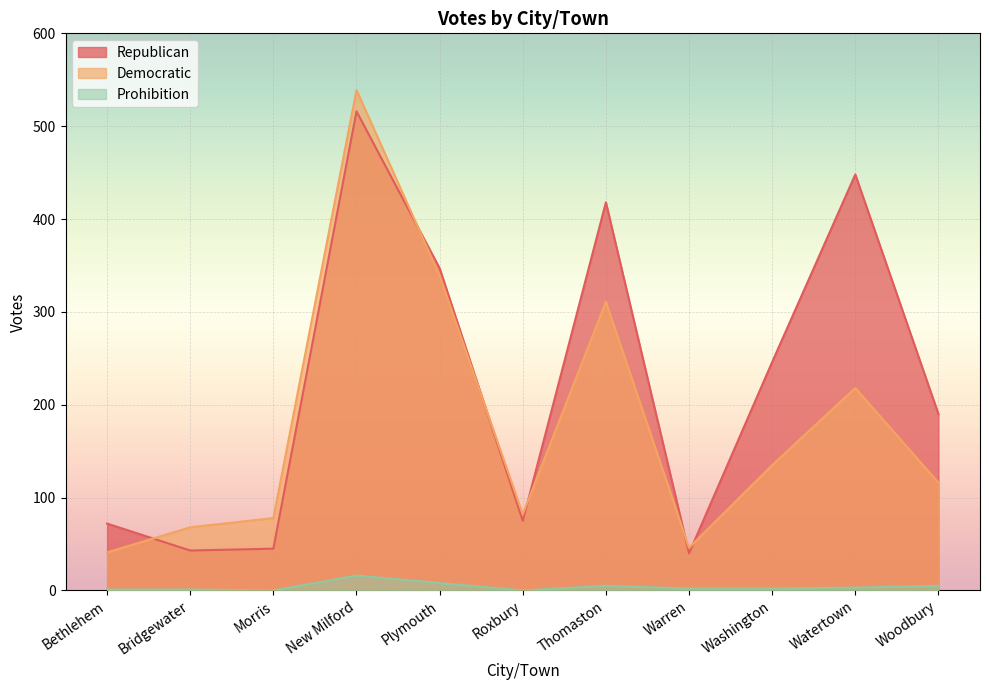

What is the difference between the second highest and second lowest values in the Democratic series?

293